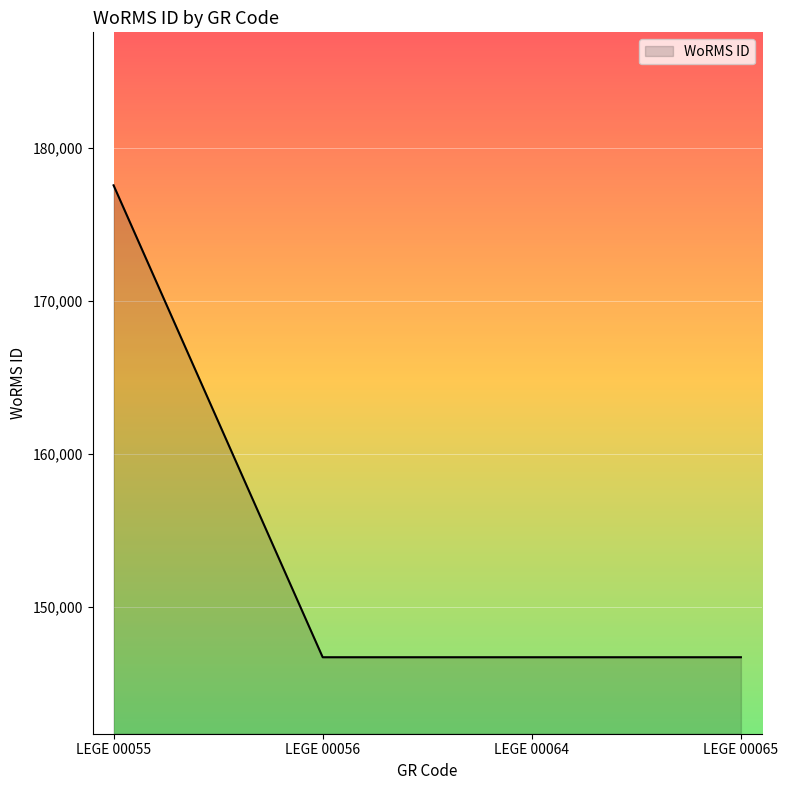

Count the values in the range 146690 to 177539.

4